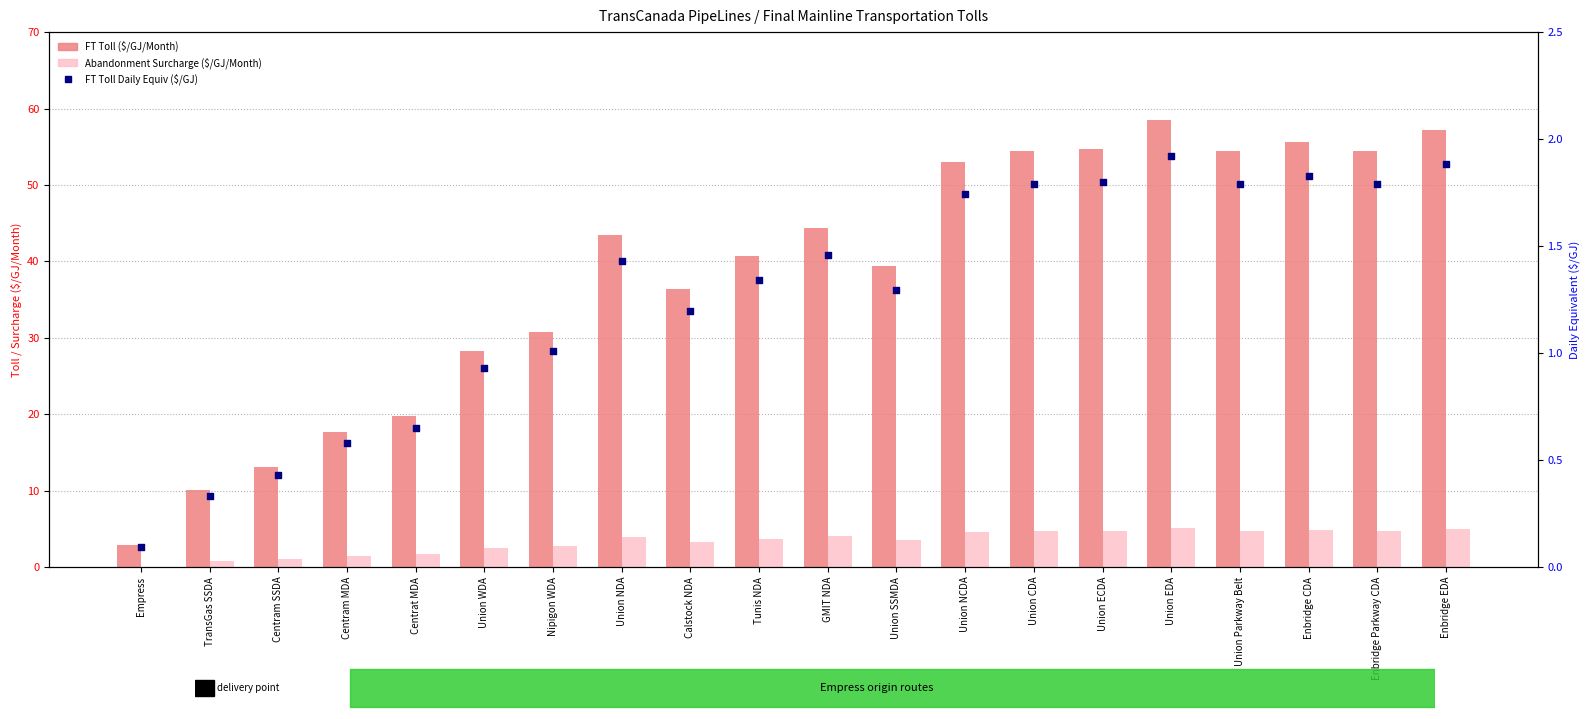

What is the total value across all series at Centrat MDA?

22.1